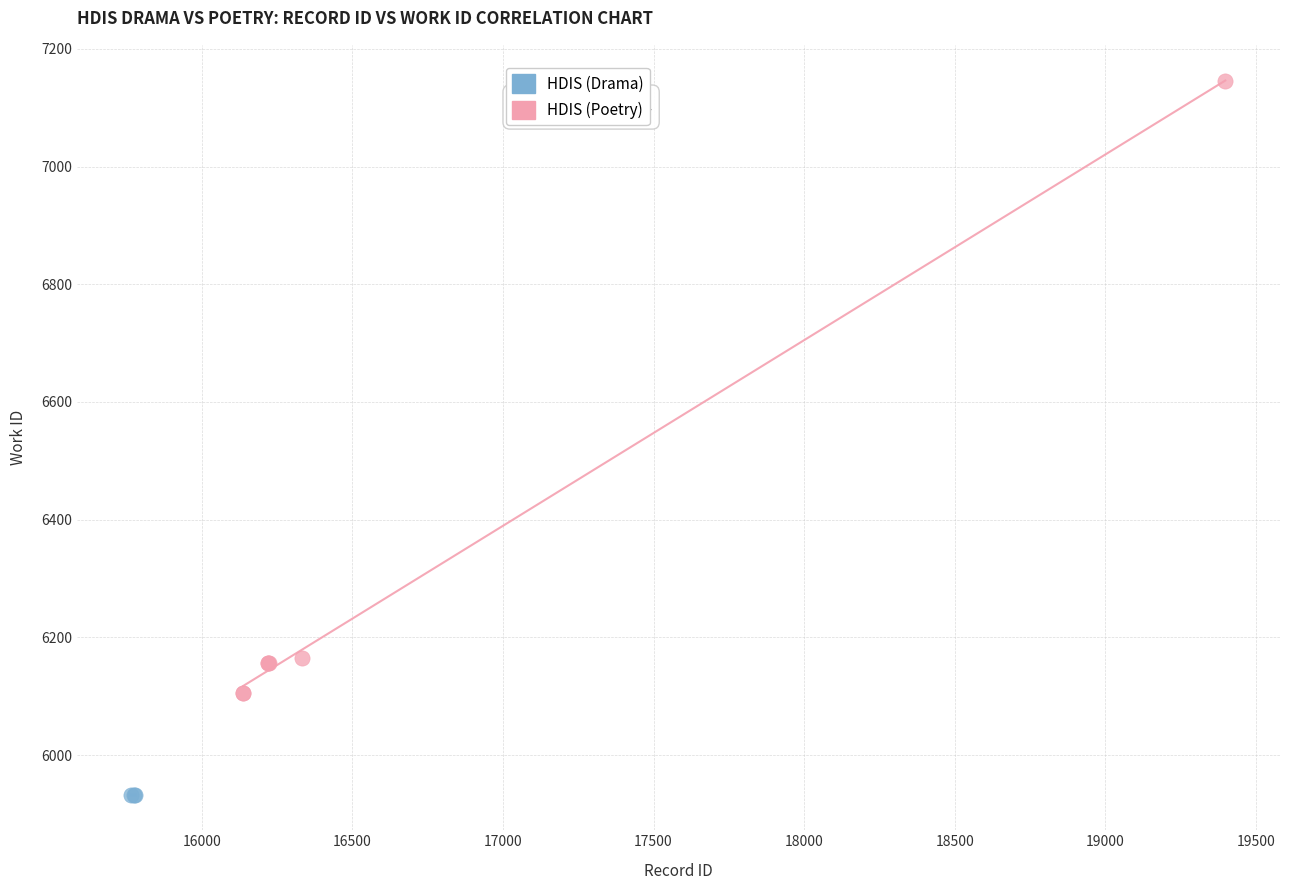

Which series reaches the minimum Y coordinate?

HDIS (Drama)